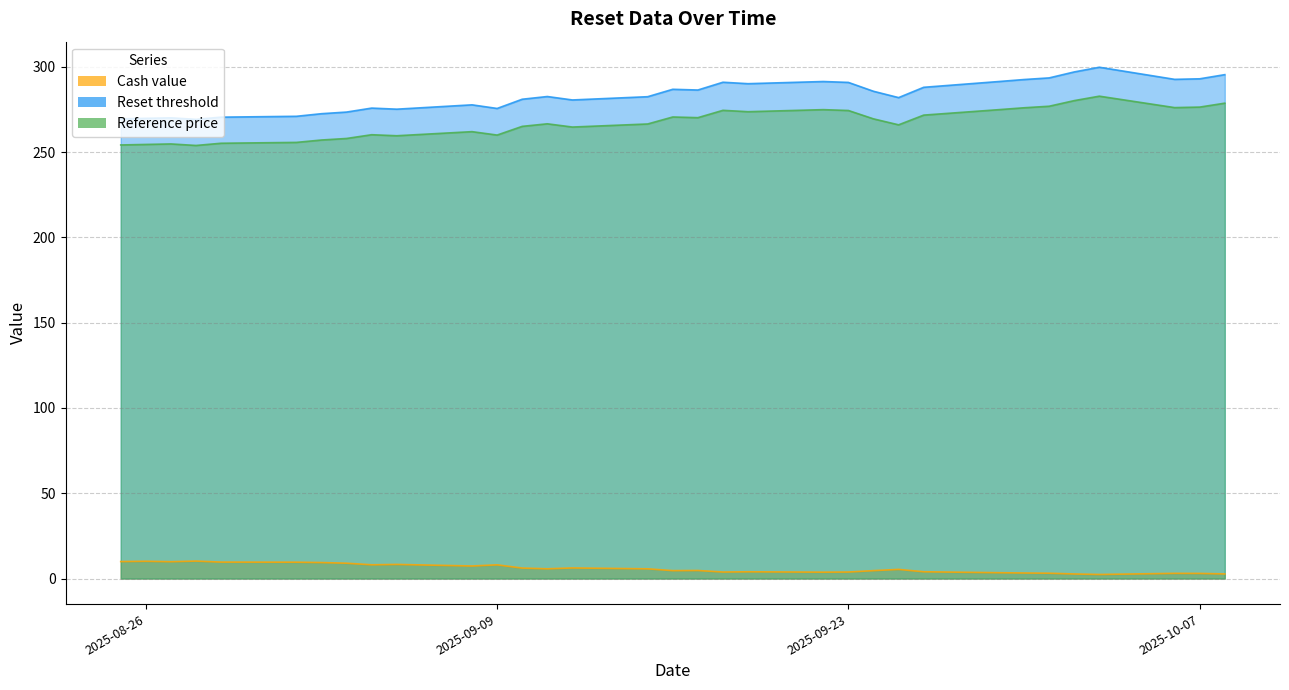

In Cash value, how many points are lower than both neighbors (excluding endpoints)?

8